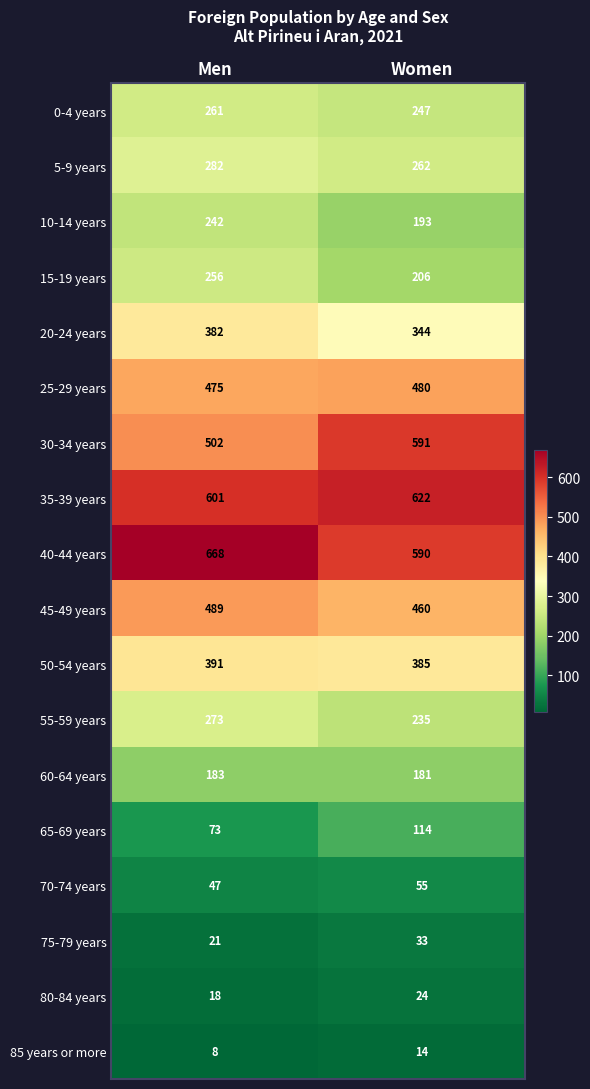

What is the average value of the 0-4 years series?

254